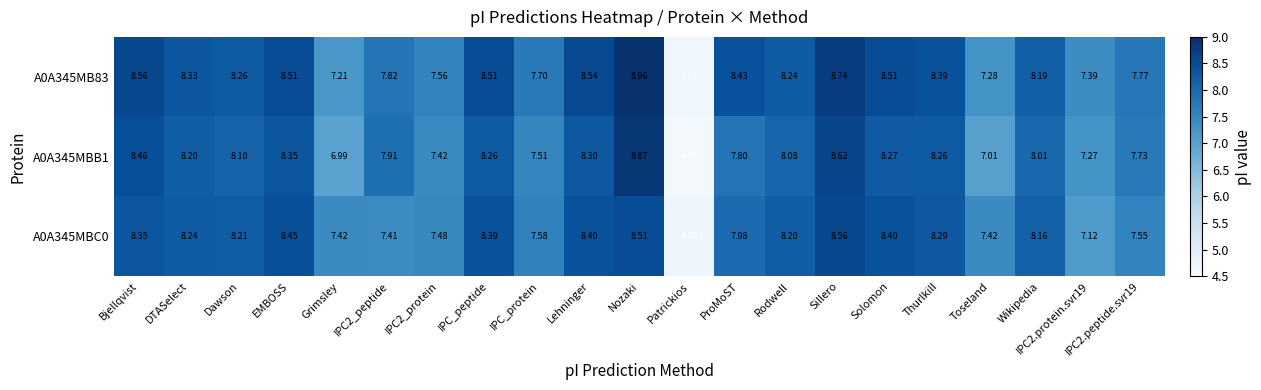

Is the value of A0A345MB83 at Rodwell greater than the value of A0A345MBC0 at Thurlkill?

No